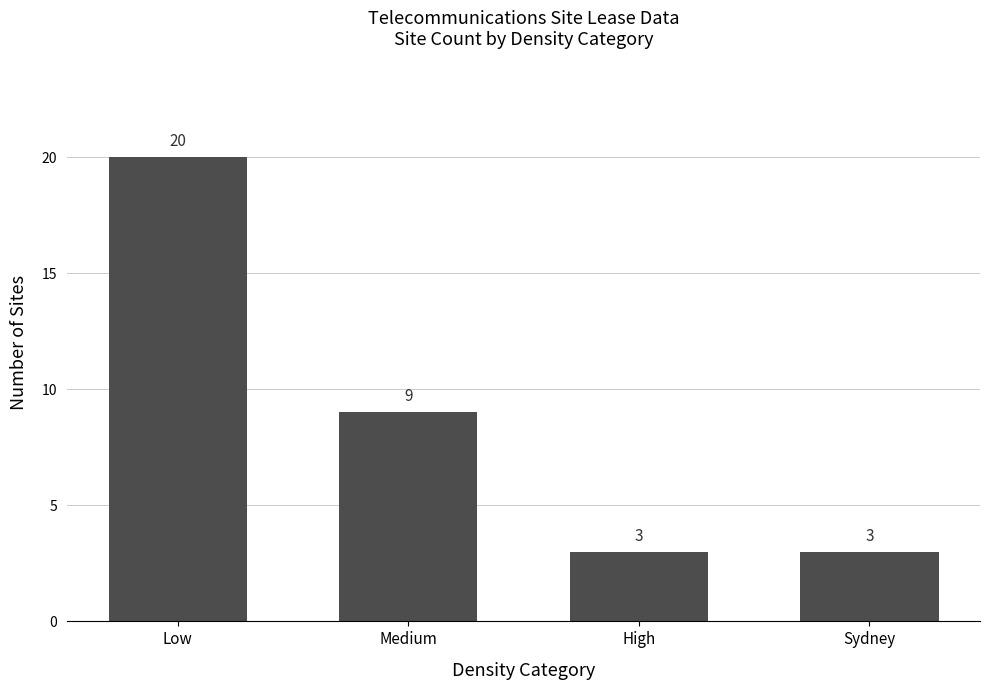

What is the ratio of the value at High to the value at Sydney?

1.0